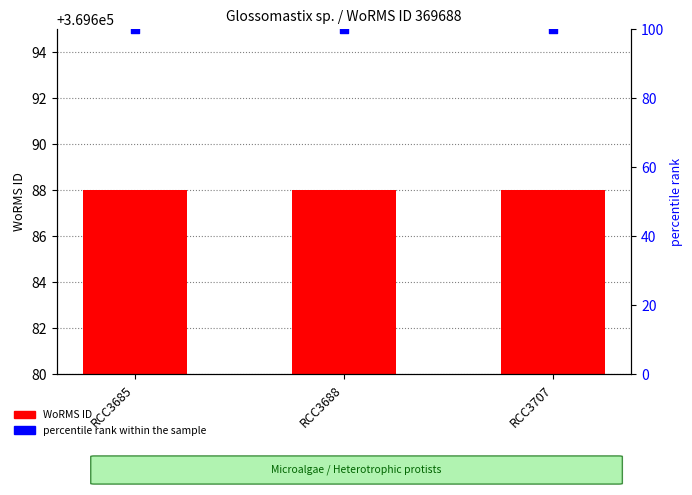

What are all the series names shown in the legend?

WoRMS ID, percentile rank within the sample